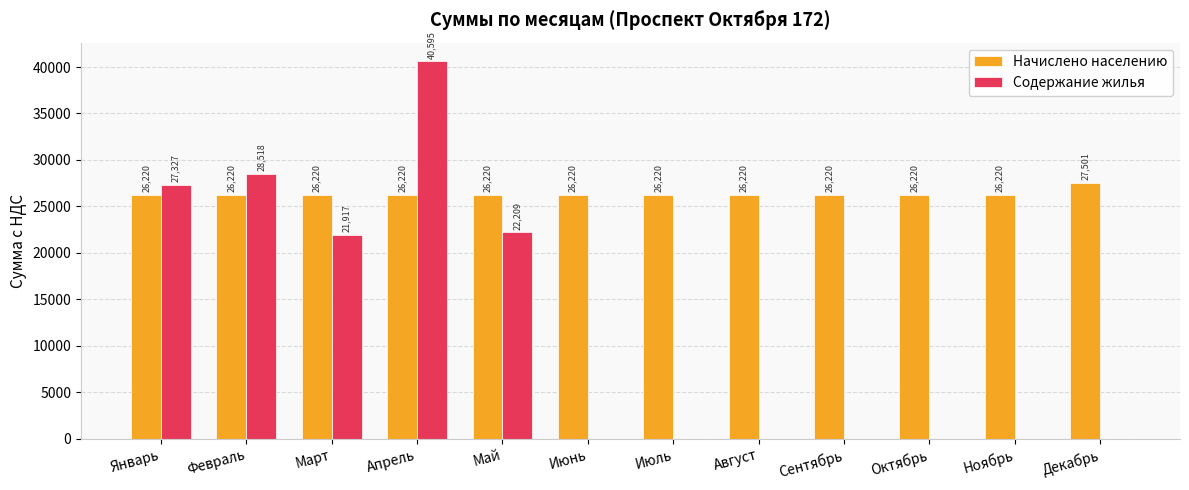

Which label corresponds to the largest value in the chart?

Апрель